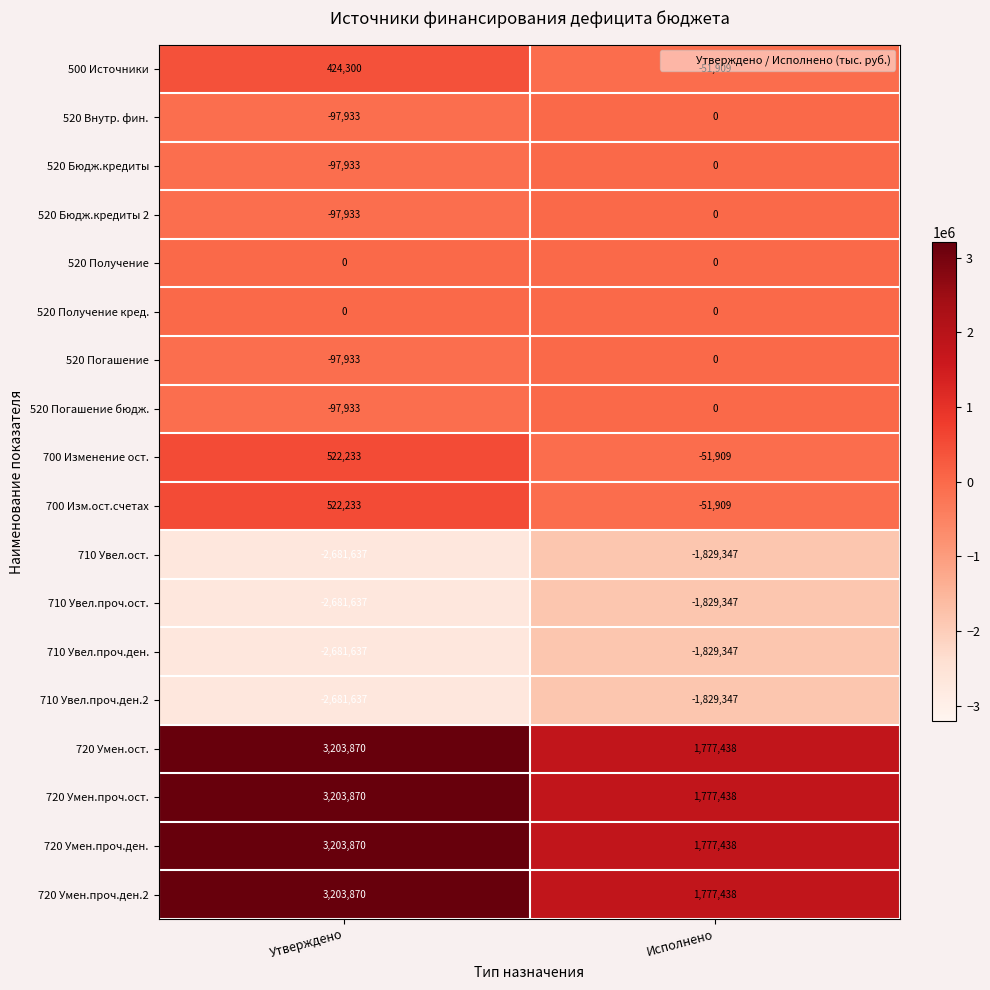

At which category is the sum across all series the highest?

Утверждено